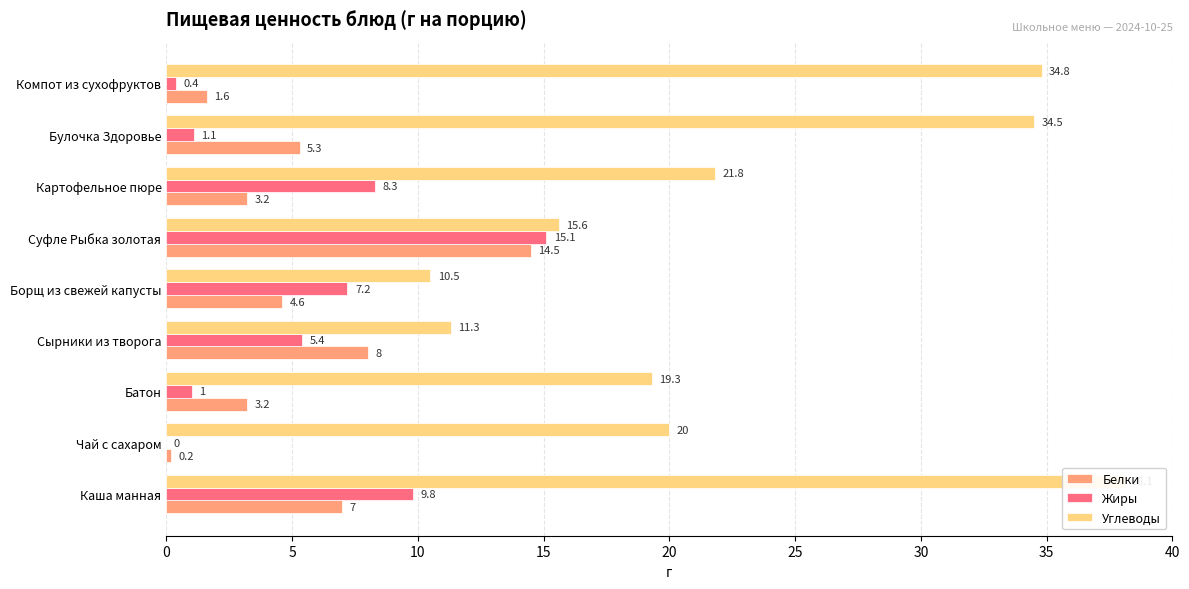

What is the difference between the Углеводы values at Батон and Борщ из свежей капусты?

8.8